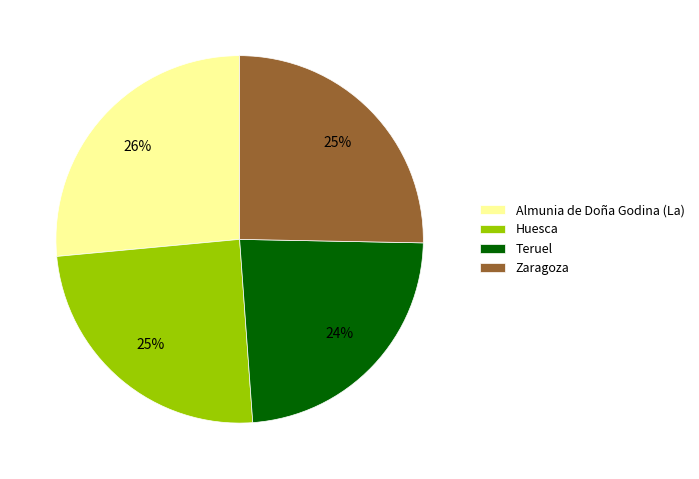

To the nearest percent, what portion does Huesca represent?

25%